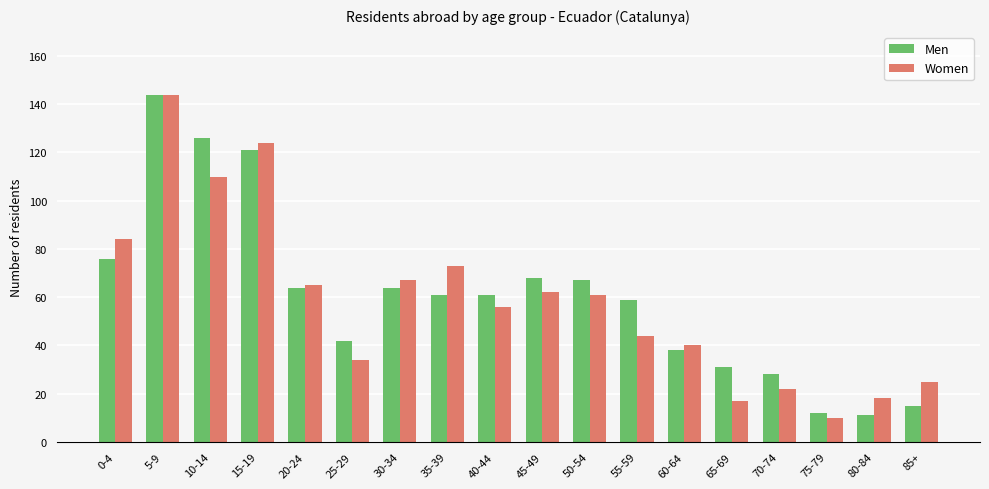

Count the number of data series in this chart.

2